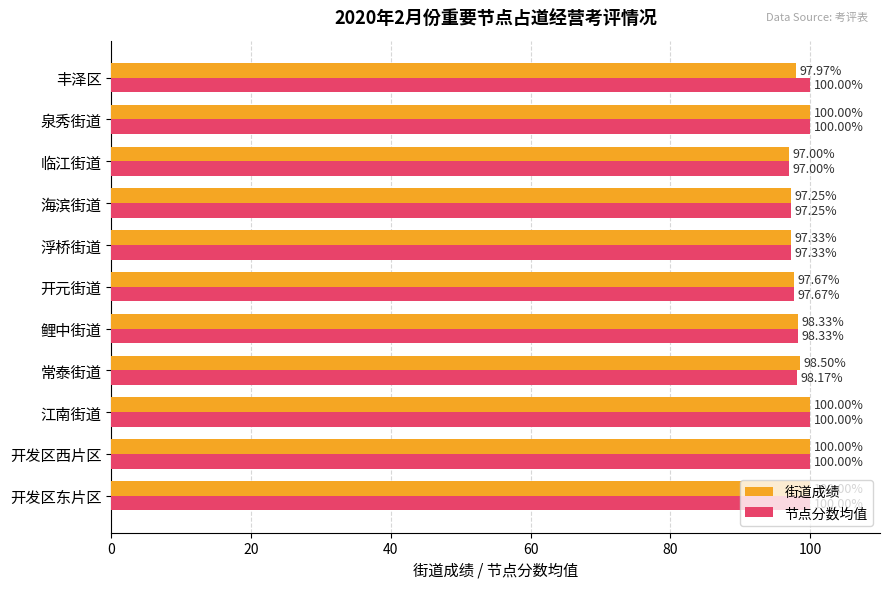

What is the difference between the maximum and minimum values in the 街道成绩 series?

3.0